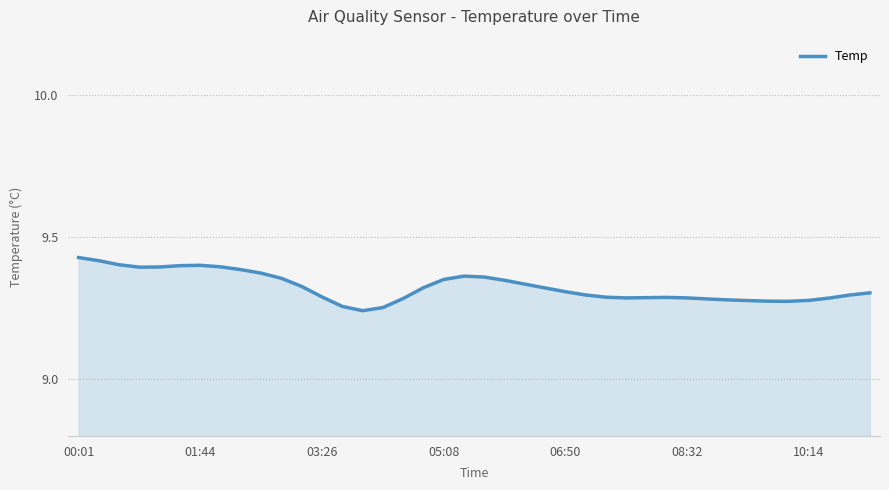

How many lines are shown in the chart?

1